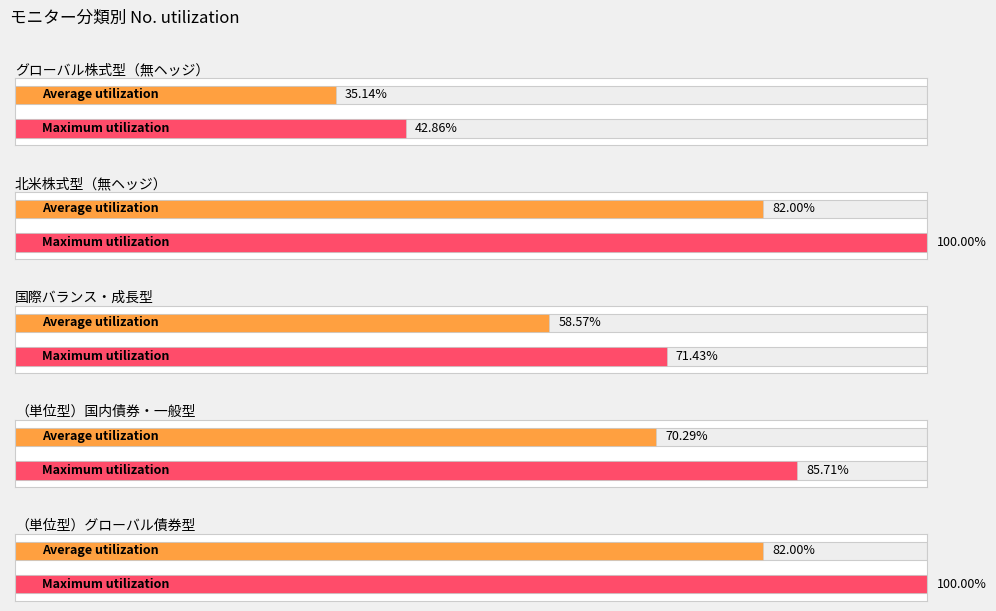

True or false: the data shows 1 at グローバル株式型（無ヘッジ）.

False